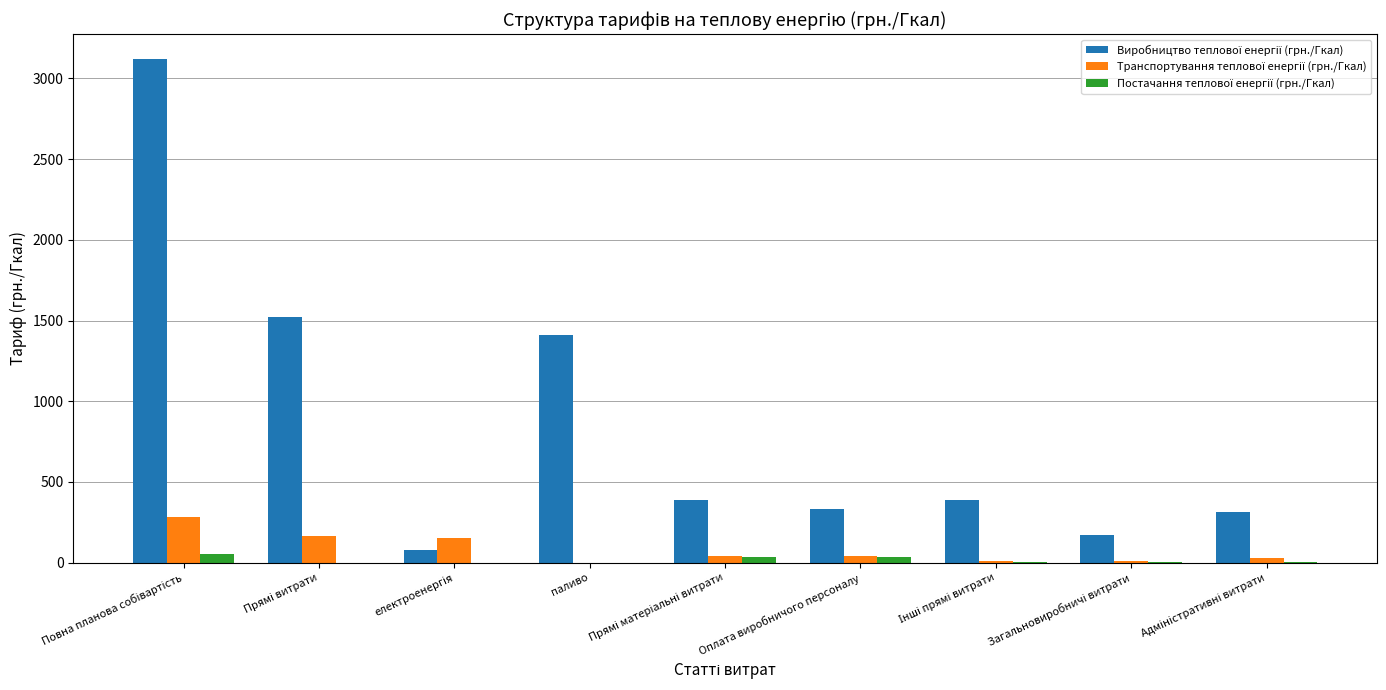

What is the greatest value displayed?

3117.7